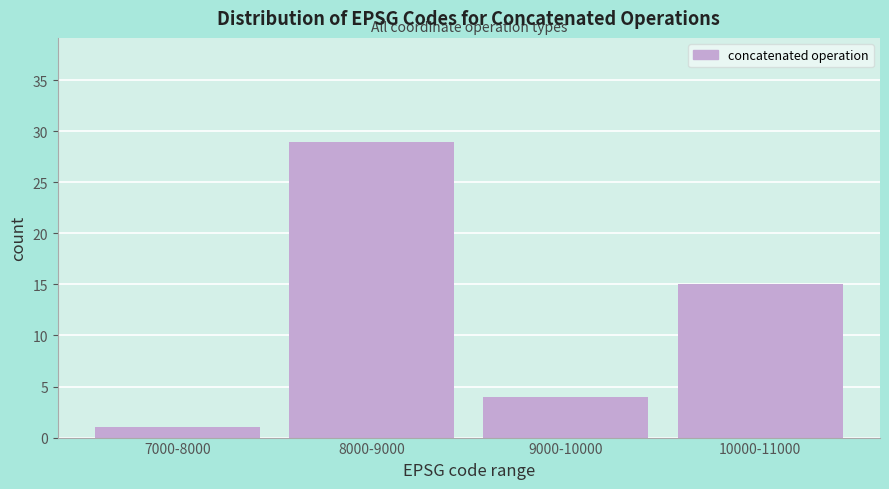

Reading left to right, extract all data points from this chart.

7000-8000=1	8000-9000=29	9000-10000=4	10000-11000=15